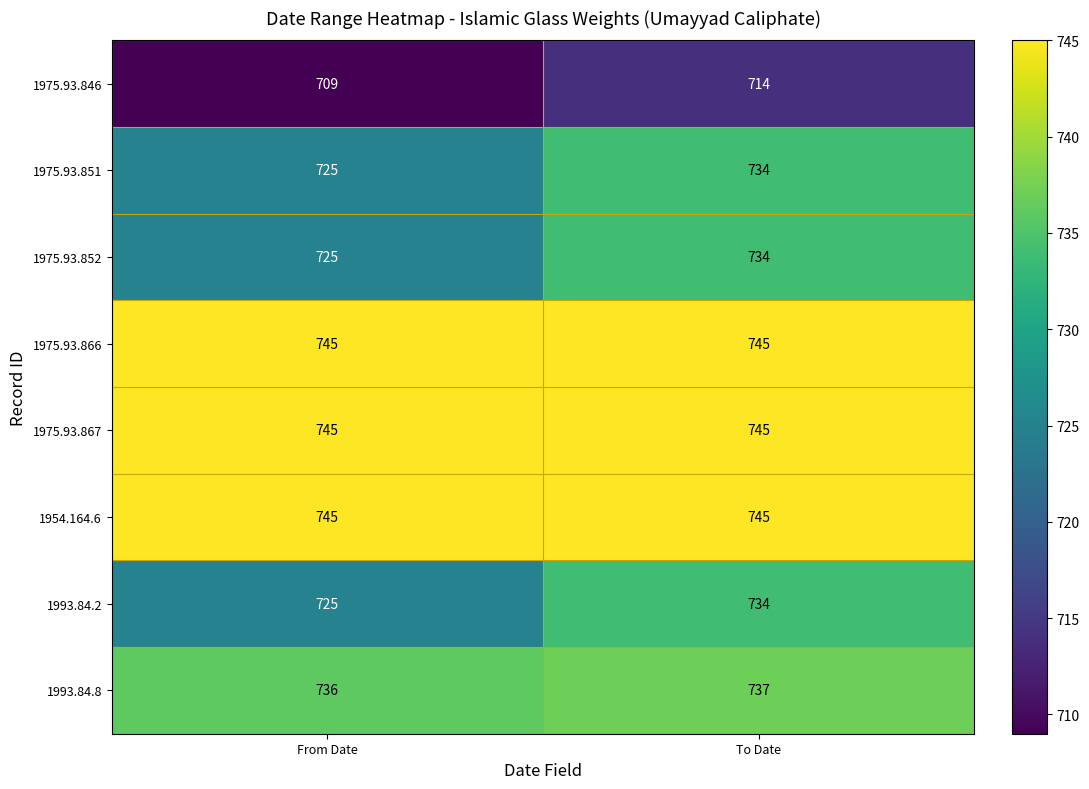

Rank the categories by 1975.93.852 value from lowest to highest.

From Date, To Date